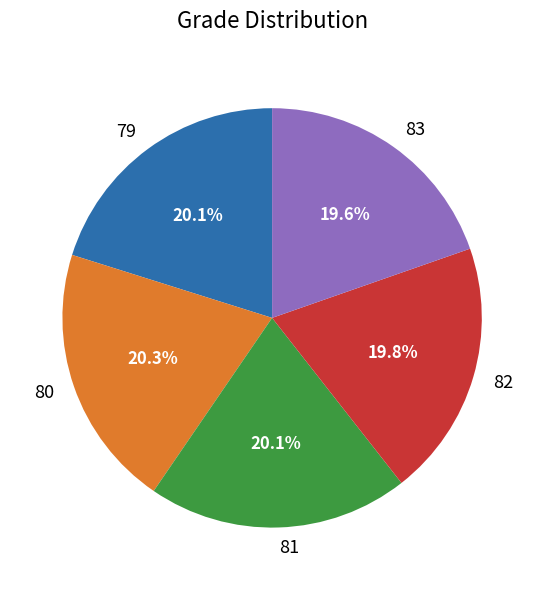

What is the ratio of the value at 79 to the value at 83?

1.0